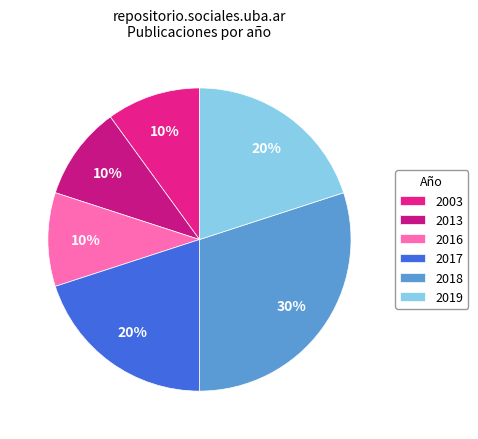

Which has a higher value, 2017 or 2016?

2017